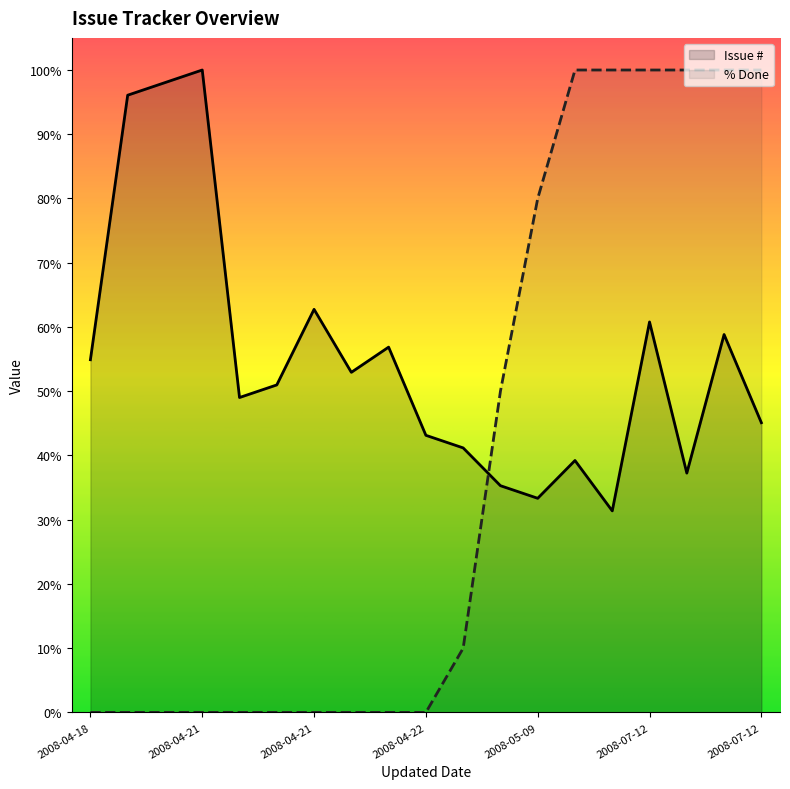

How many lines are shown in the chart?

2